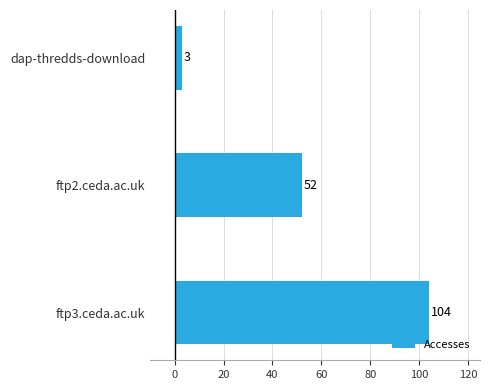

What is the difference between the maximum and minimum values?

101